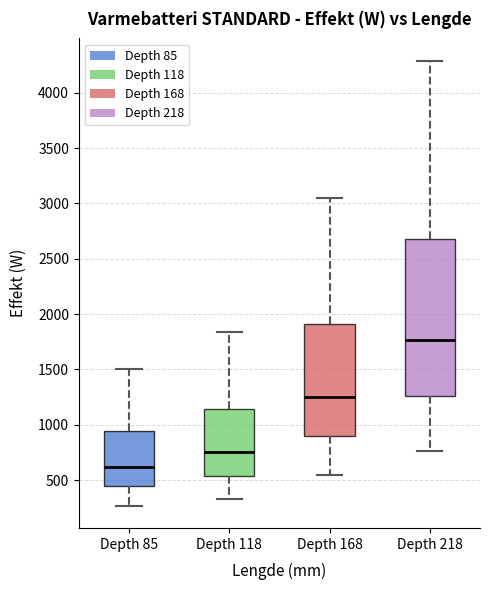

Reading left to right, transcribe this box plot: for each box, give where its median line is, the range the box spans, and where its two whiskers end, as read against the y-axis. The values are not printed on the chart, so give them approximately, as read against the axis.

Depth 85: median 600, box 450 to 950, whiskers 250 to 1500
Depth 118: median 750, box 550 to 1150, whiskers 350 to 1850
Depth 168: median 1250, box 900 to 1900, whiskers 550 to 3050
Depth 218: median 1750, box 1250 to 2700, whiskers 750 to 4300